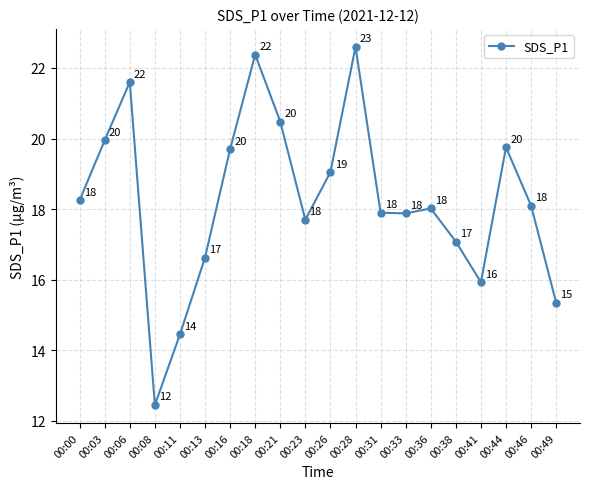

What is the sum of the values at 00:13 and 00:38?

33.7